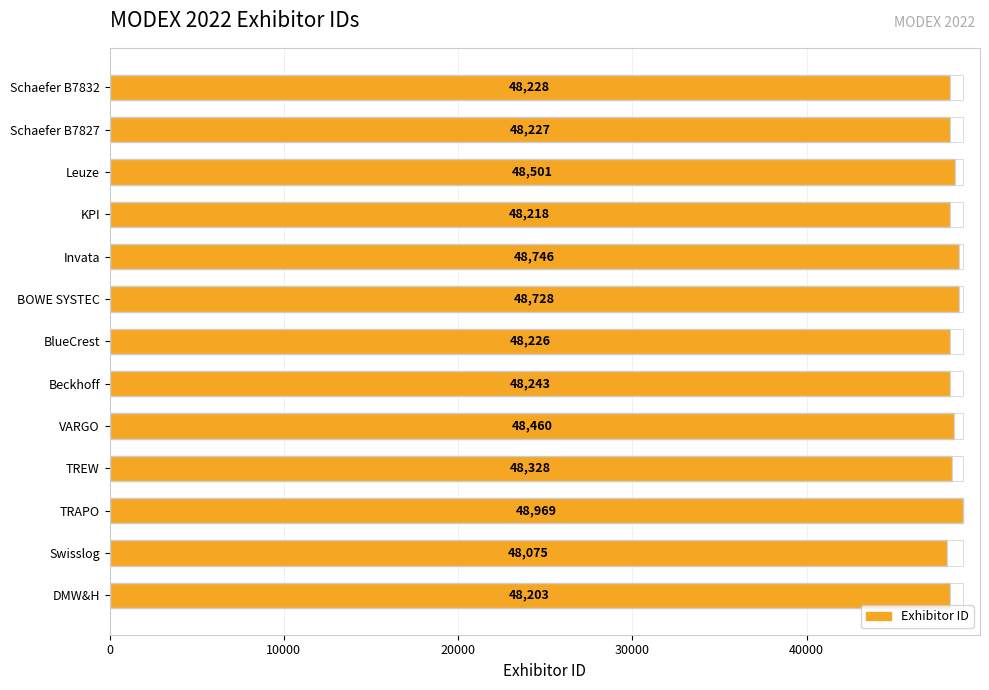

What is the difference between the maximum and minimum values?

894